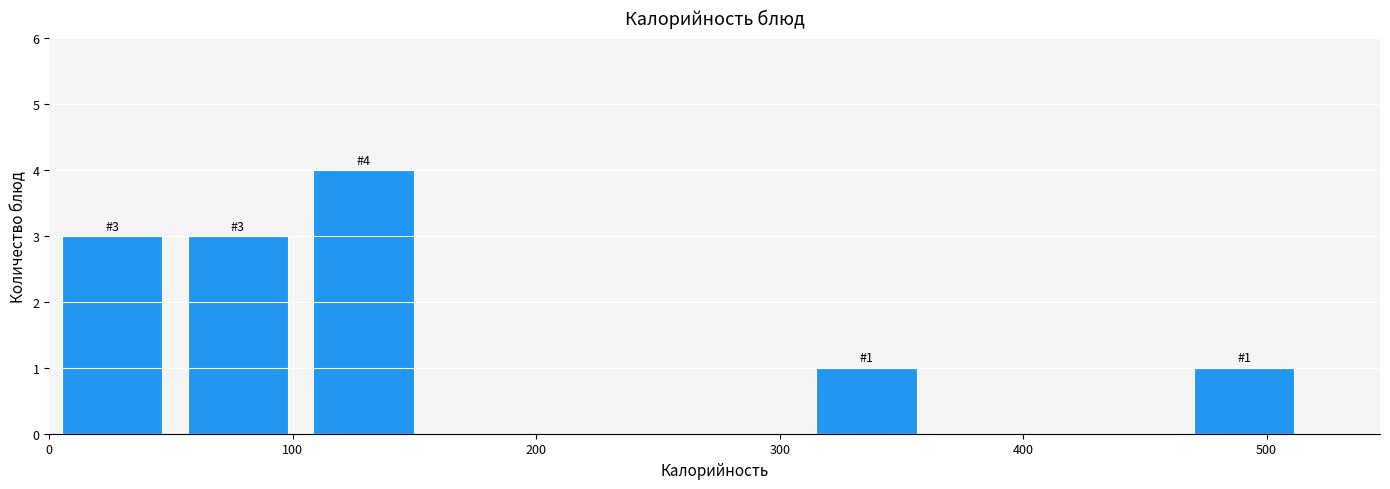

Over which range of the x-axis is the bar tallest?

100 to 150